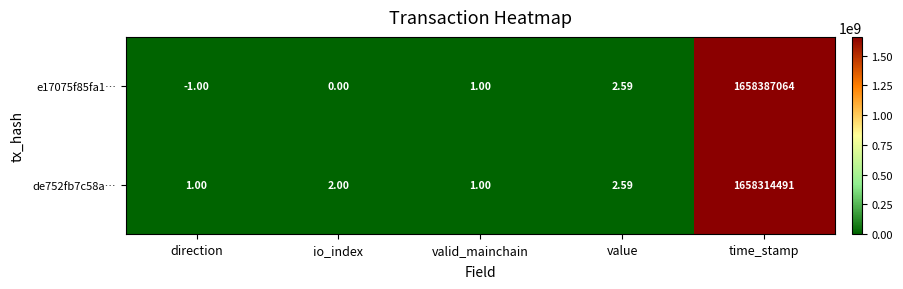

At which category does the chart reach its minimum across all series?

direction